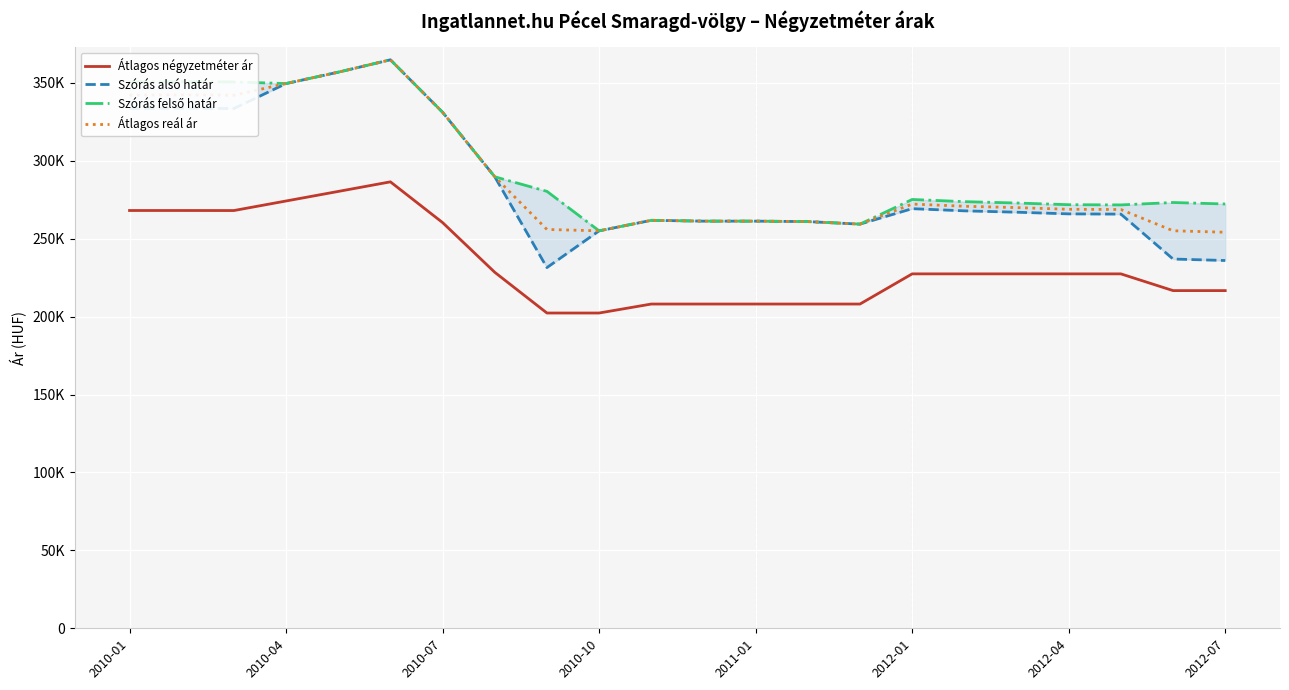

Which series has the largest total across all categories?

Szórás felső határ